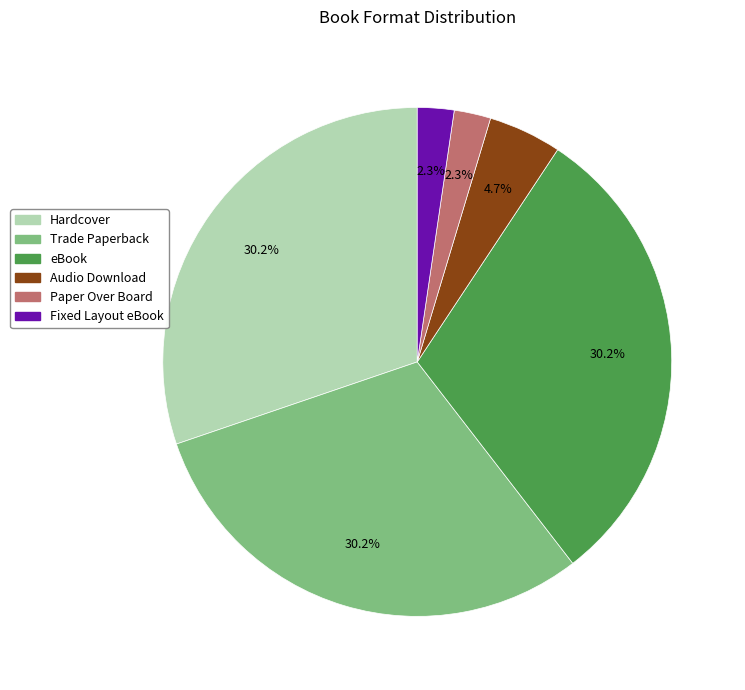

To the nearest percent, what is the combined percentage of Audio Download and Trade Paperback?

35%